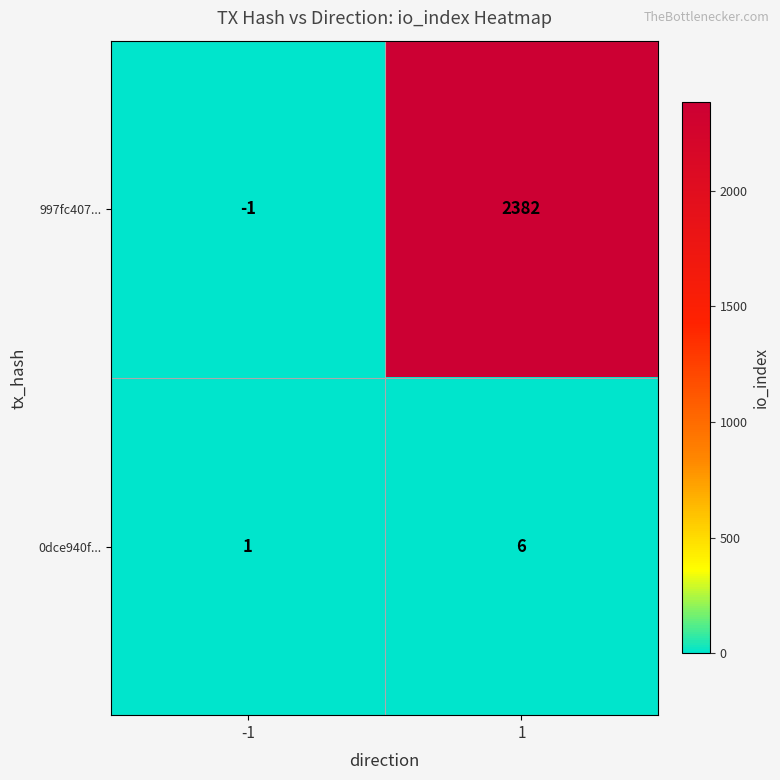

What is the sum of all 997fc407... values?

2381